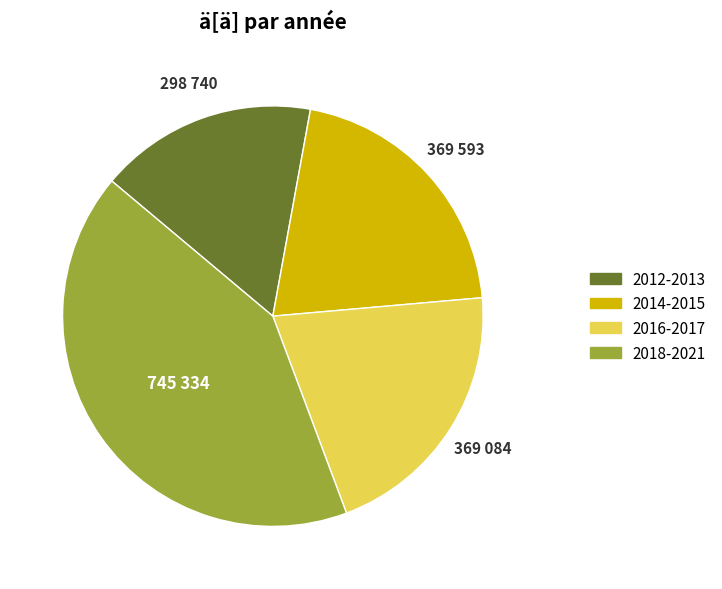

Approximately how many times larger is the value at 2014-2015 compared to 2018-2021?

0.5